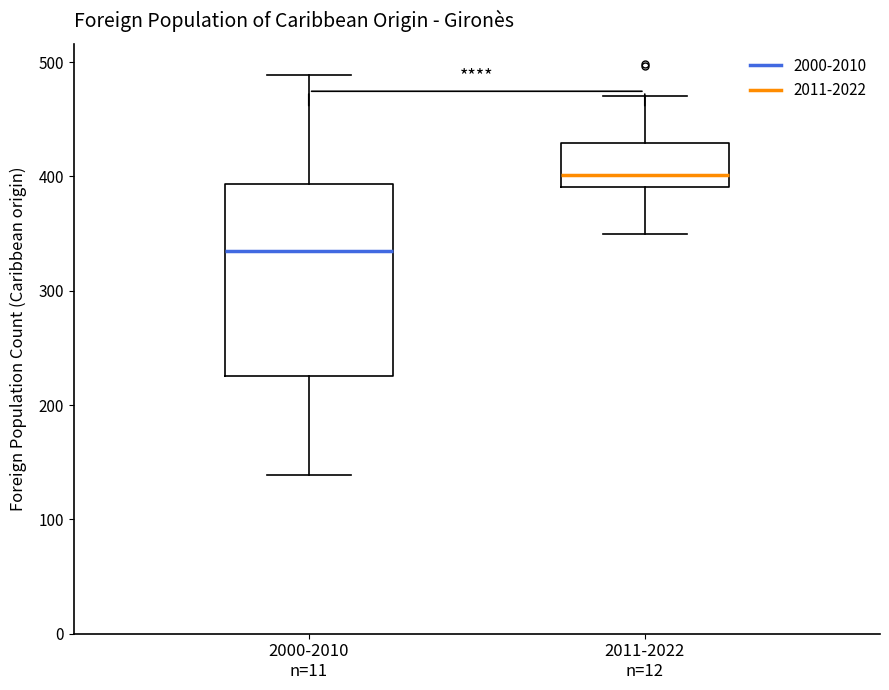

Which box is the tallest, from its lower edge to its upper edge?

2000-2010 n=11